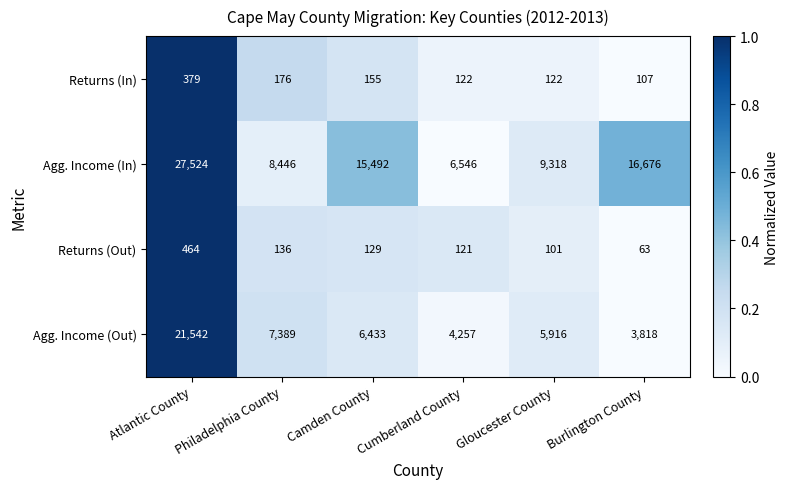

Is the value of Returns (Out) at Cumberland County greater than the value of Agg. Income (Out) at Cumberland County?

No